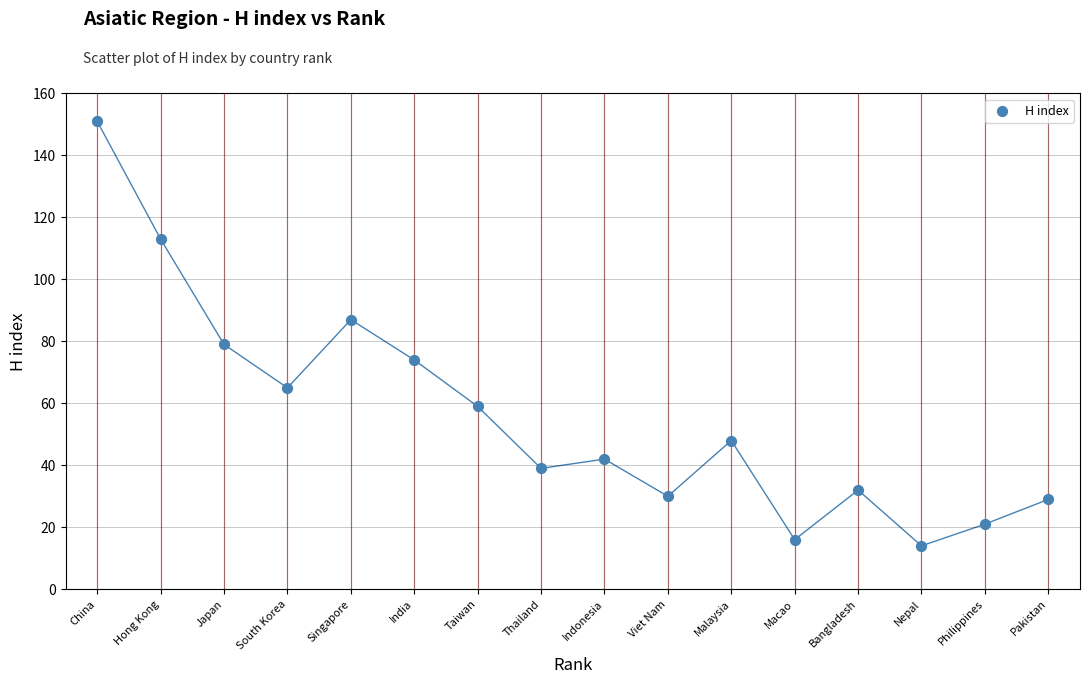

What is the range of X values (max minus min)?

15